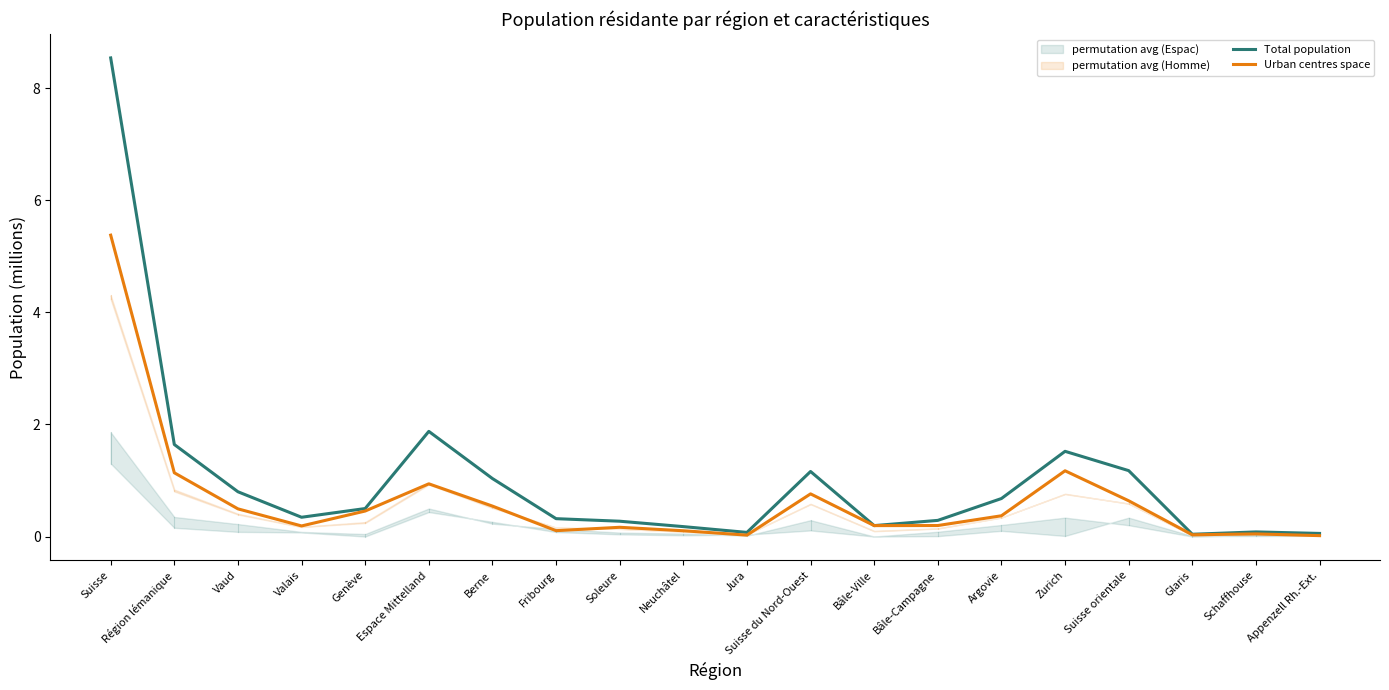

The Total population series shows 0.3 at Fribourg. True or false?

True